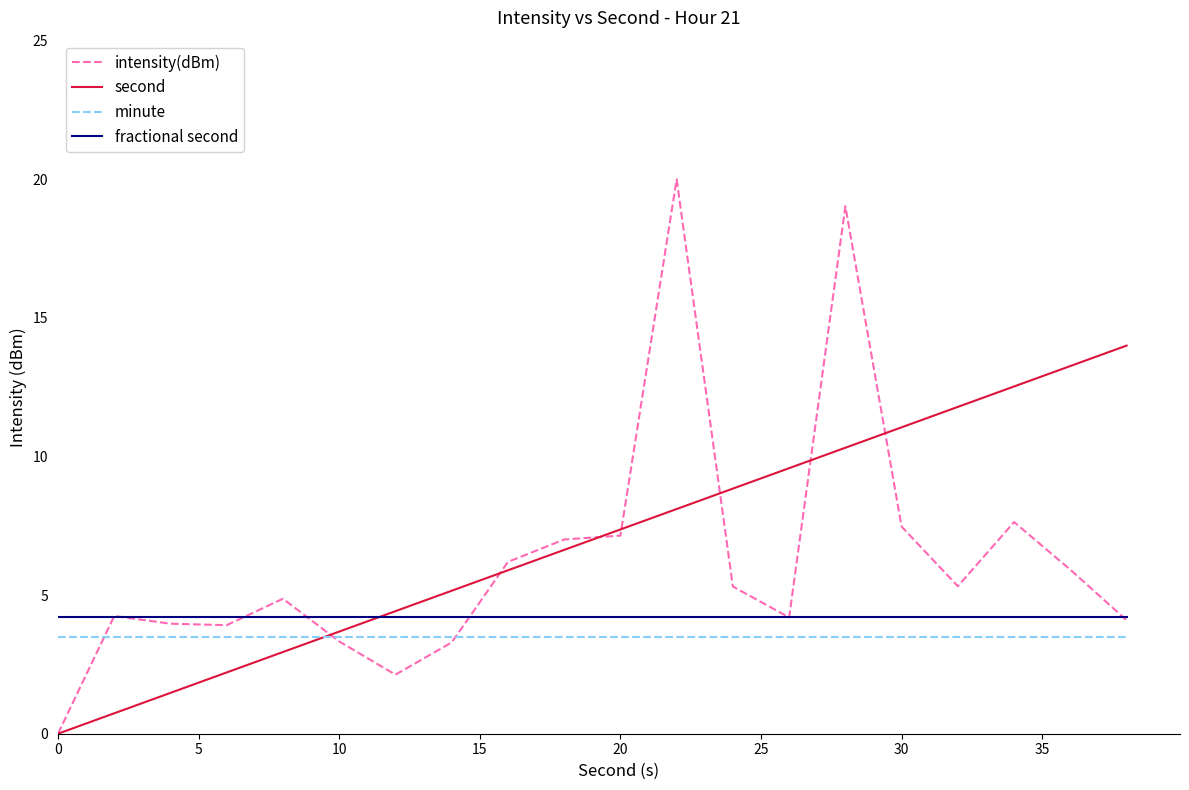

Which series has the largest range (max minus min)?

intensity(dBm)